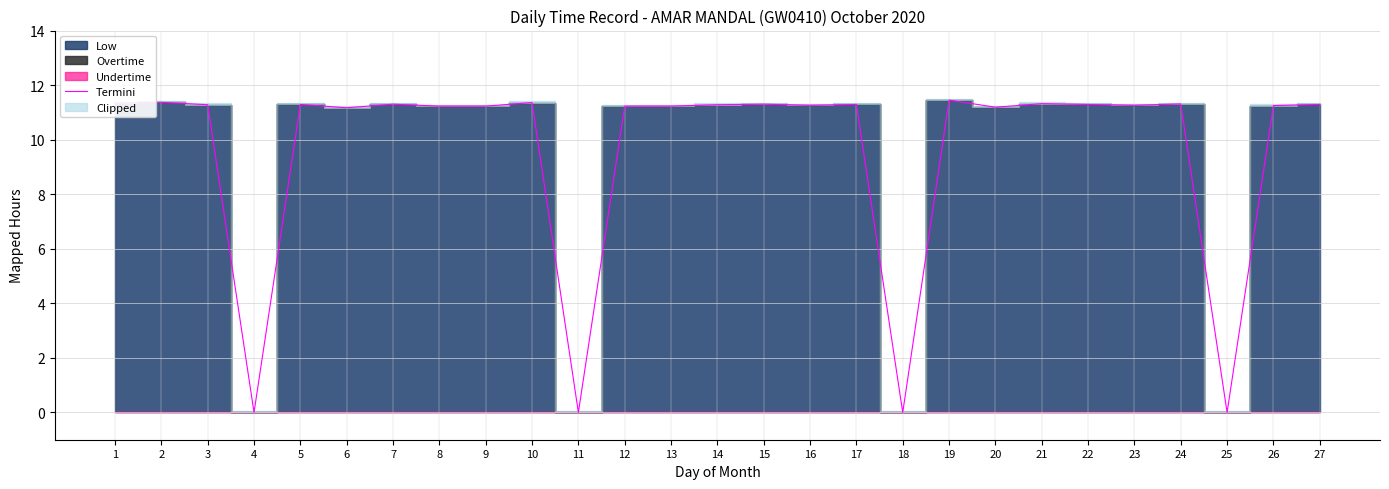

The value at 17 is 11.3. True or false?

True